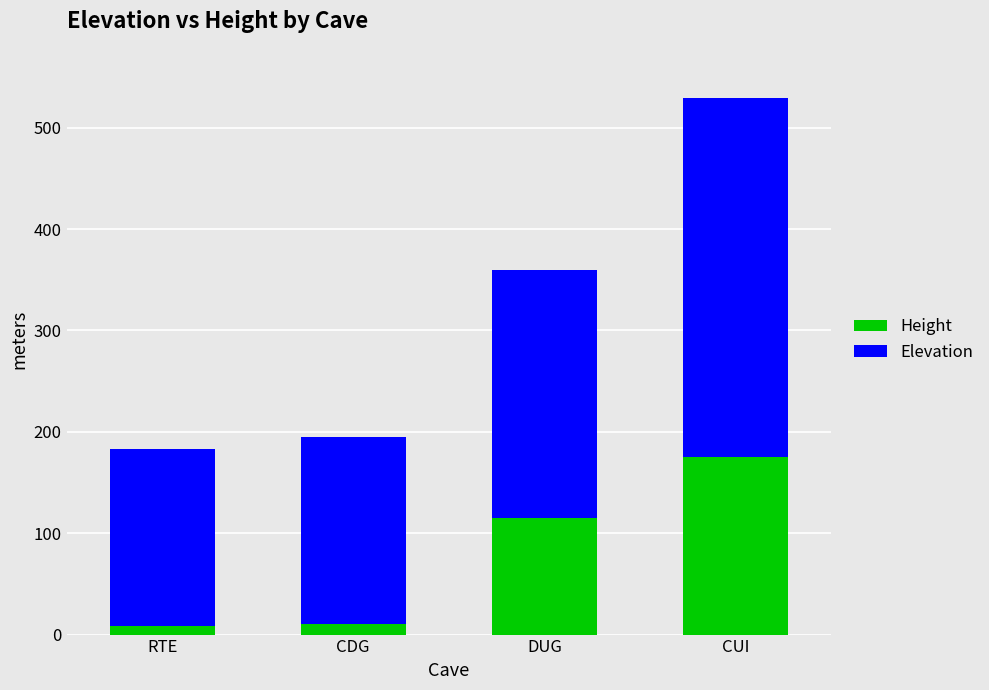

What is the average value of the Height series?

77